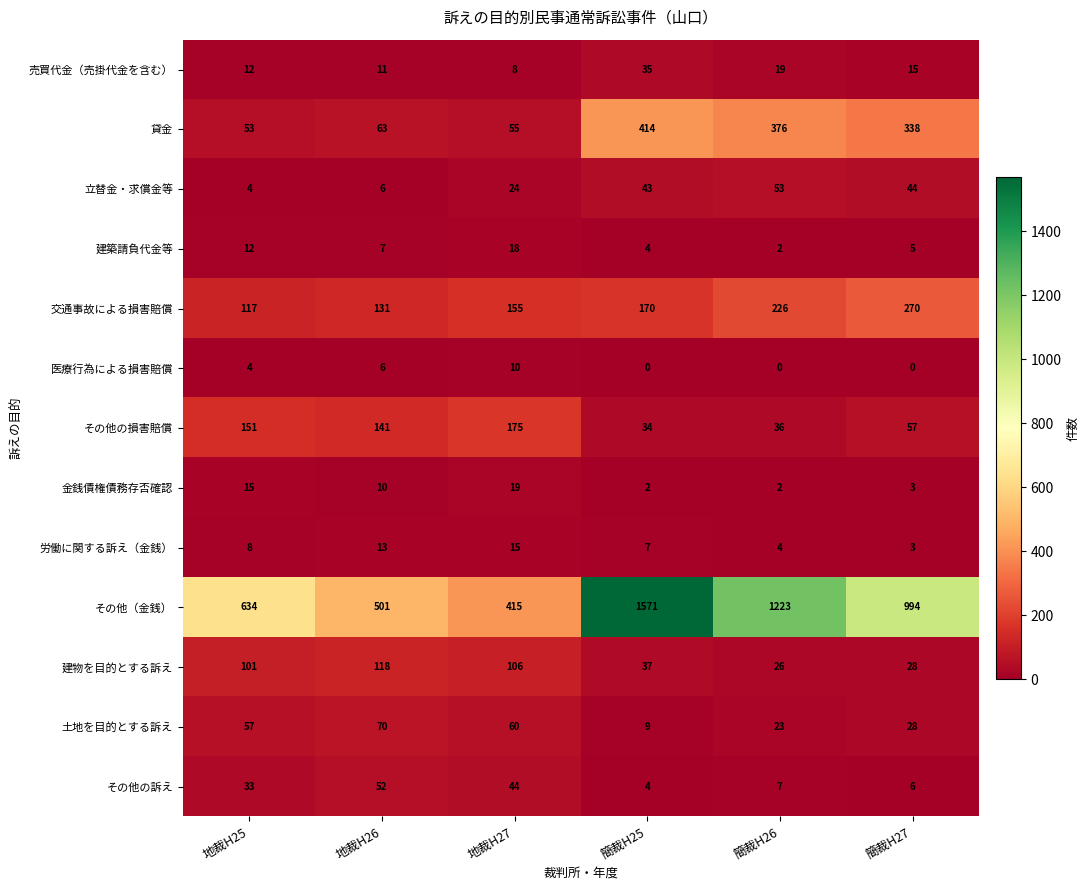

How many values in the 建築請負代金等 series are below 7?

3